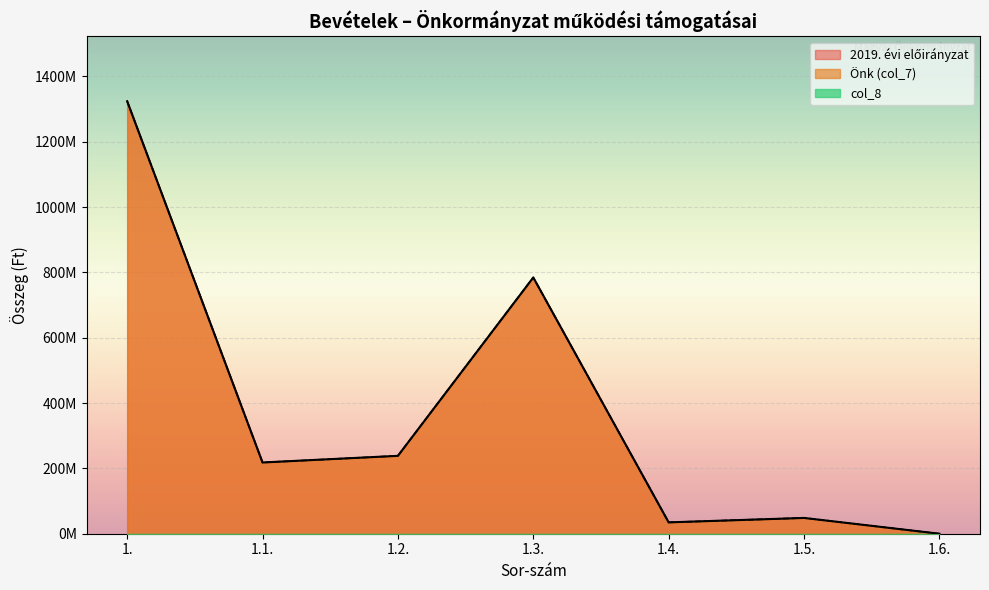

Is the value of Önk at 1.2. greater than the value of Önkormányzat (col_7) at 1.1.?

Yes